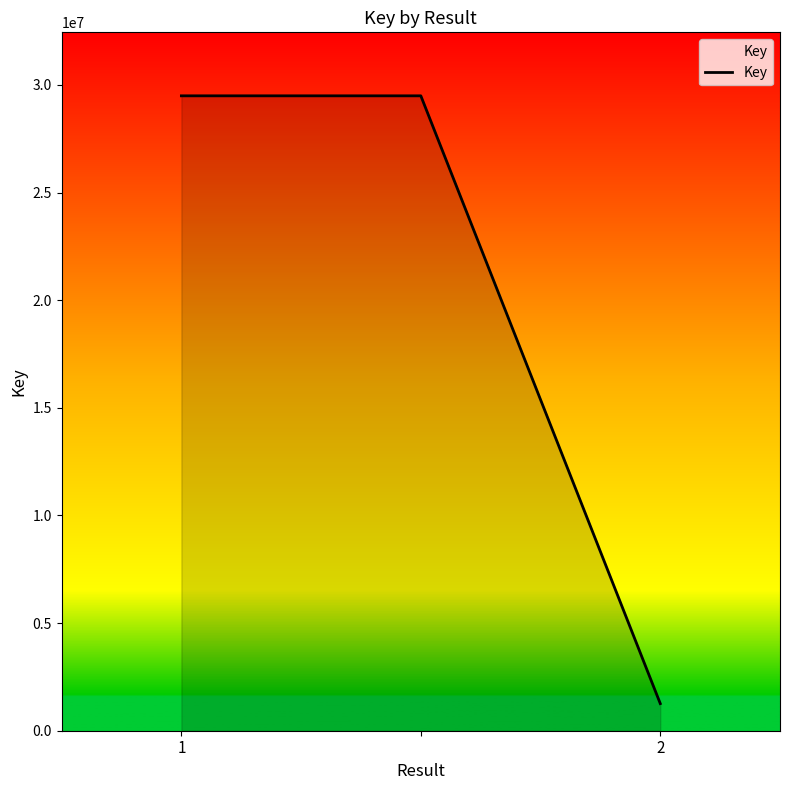

What is the sum of all values?

60244487